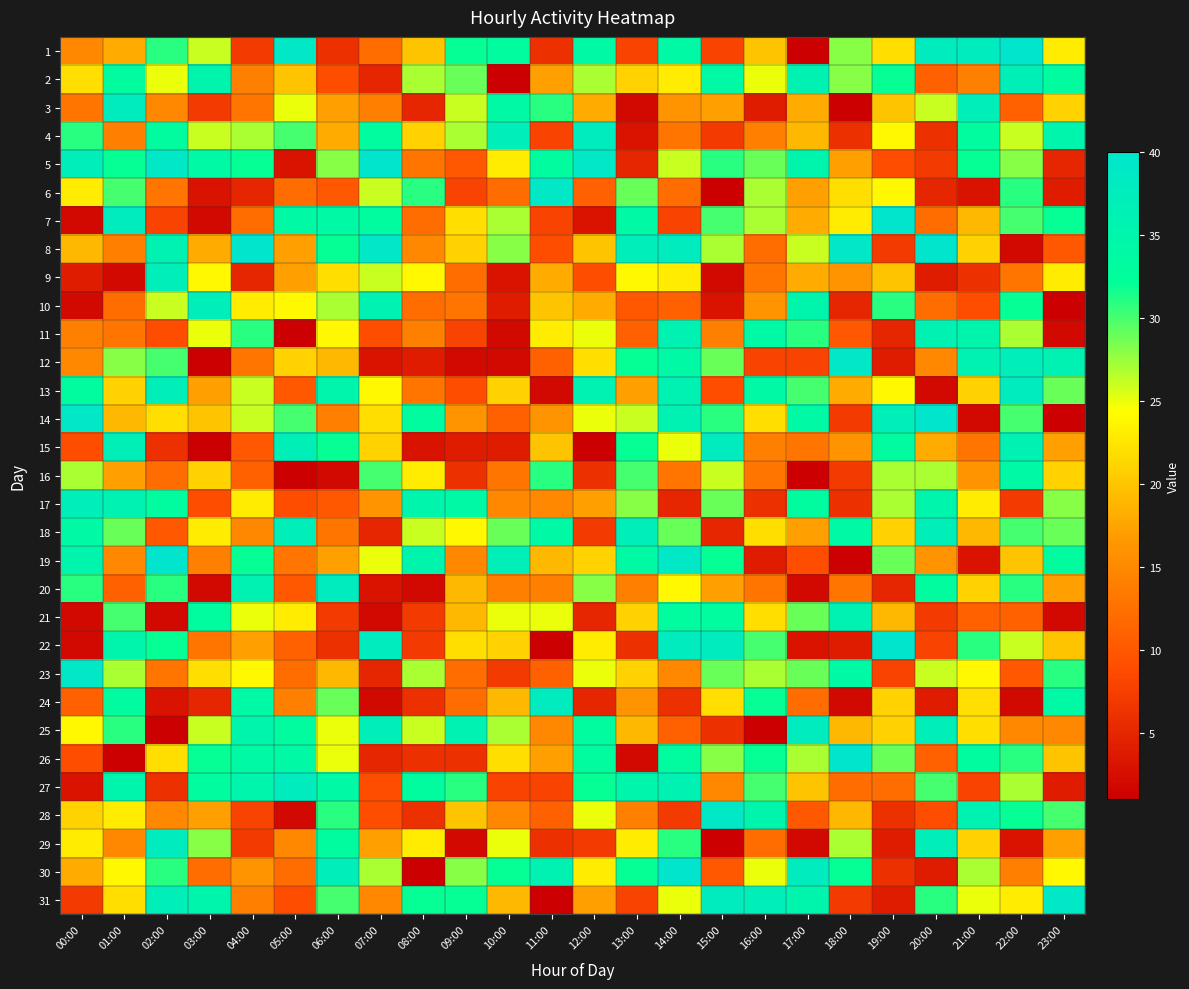

Rank the series by their maximum value, from lowest to highest.

16, 11, 21, 2, 9, 10, 17, 18, 3, 4, 13, 15, 20, 24, 25, 27, 29, 6, 12, 23, 28, 31, 1, 5, 7, 8, 14, 19, 22, 26, 30